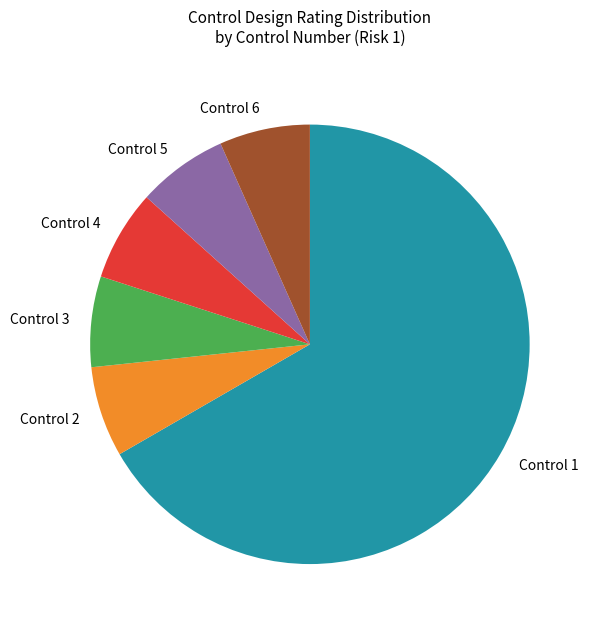

How many segments does this pie chart have?

6